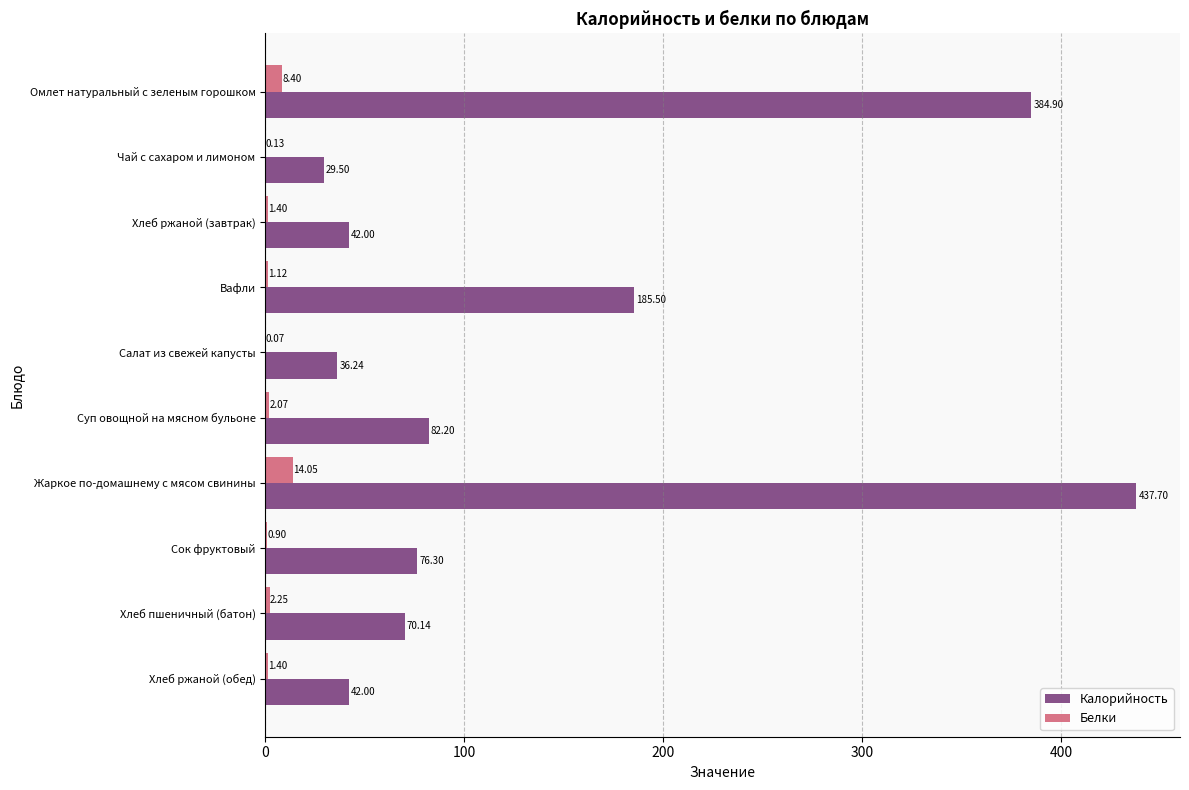

At which category is the sum across all series the highest?

Жаркое по-домашнему с мясом свинины